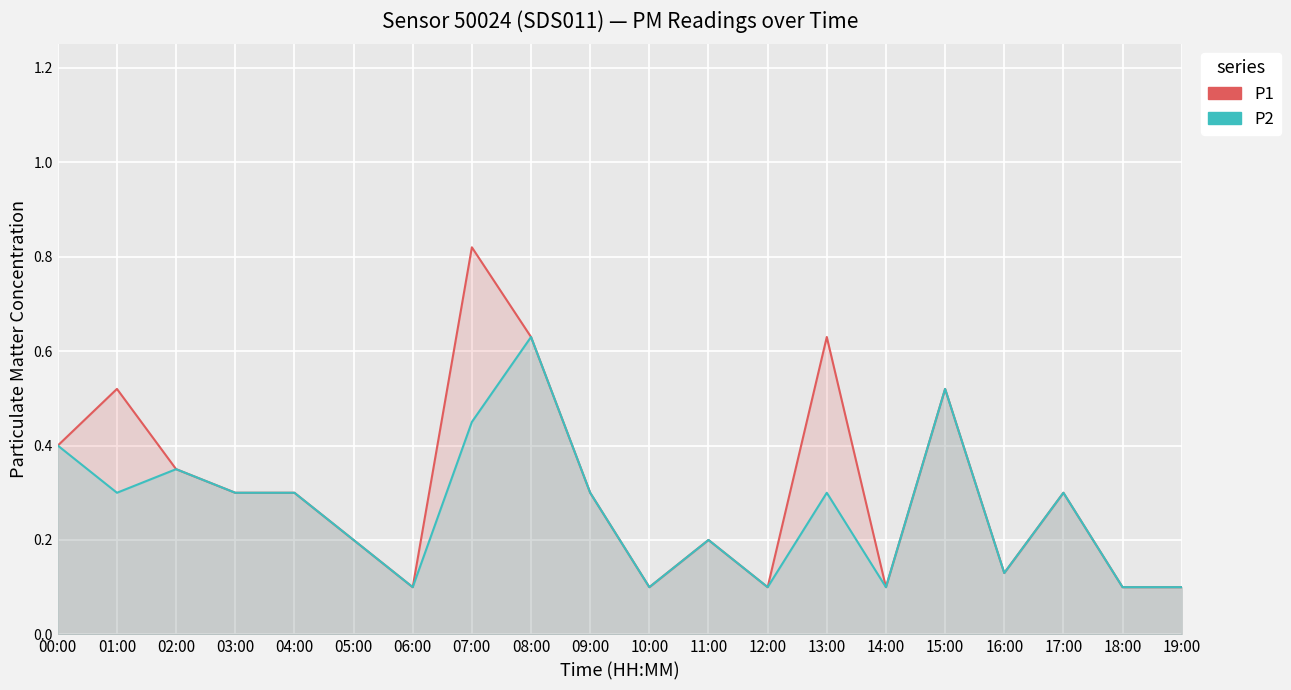

Where is P2 nearest to the value 0?

06:00